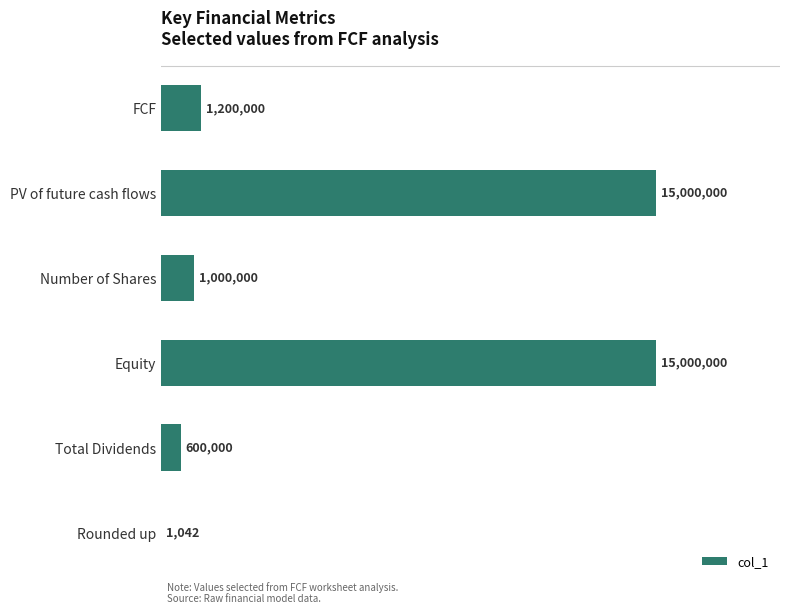

Are the bars horizontal?

Yes